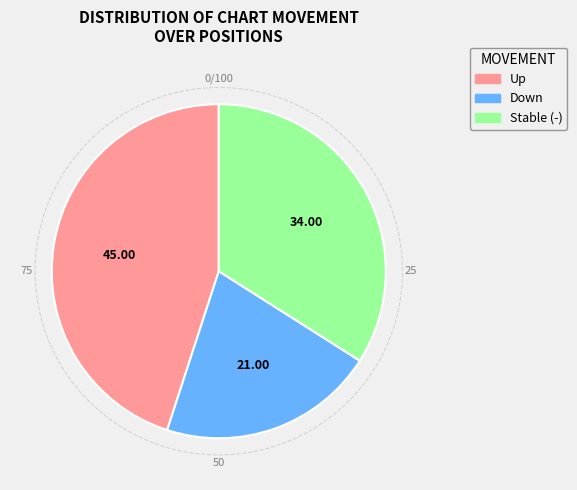

Is there a majority slice in this chart?

No